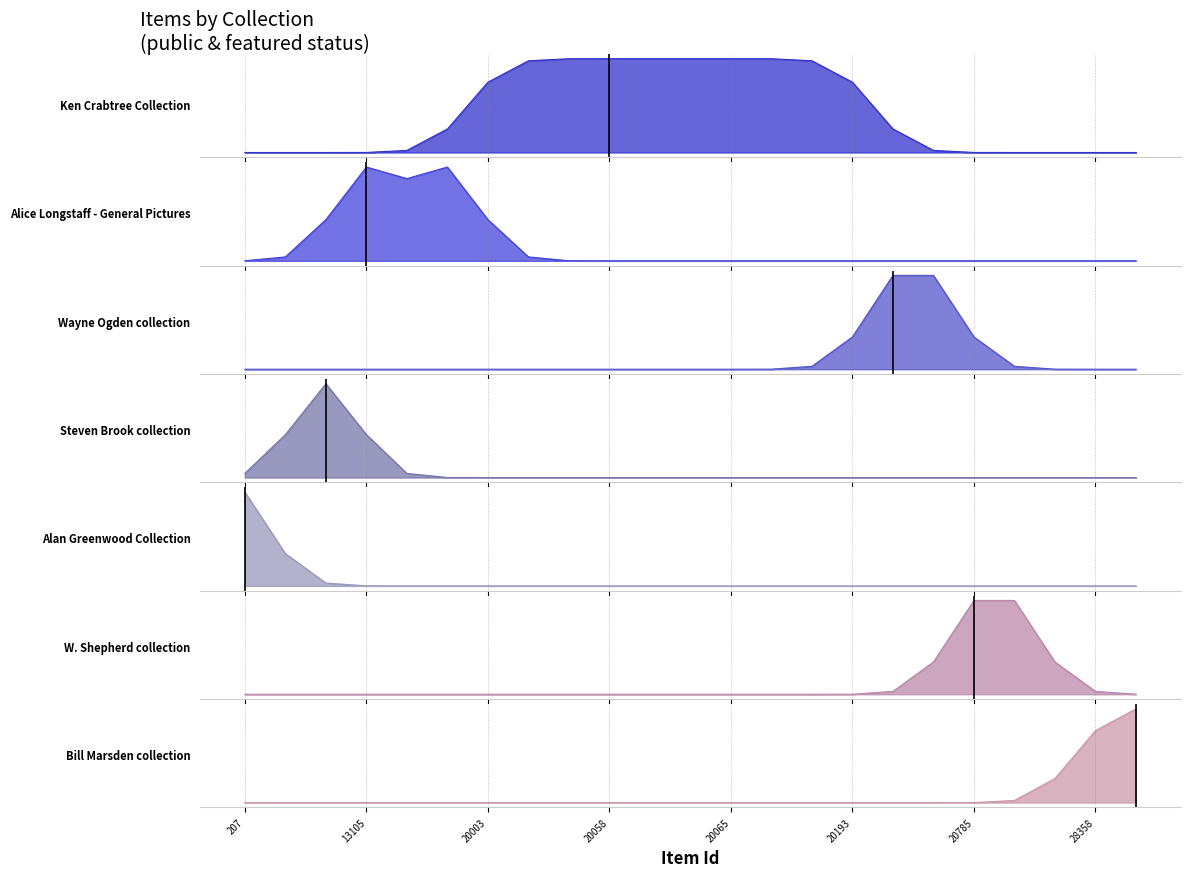

At how many categories does at least one series exceed 0?

23